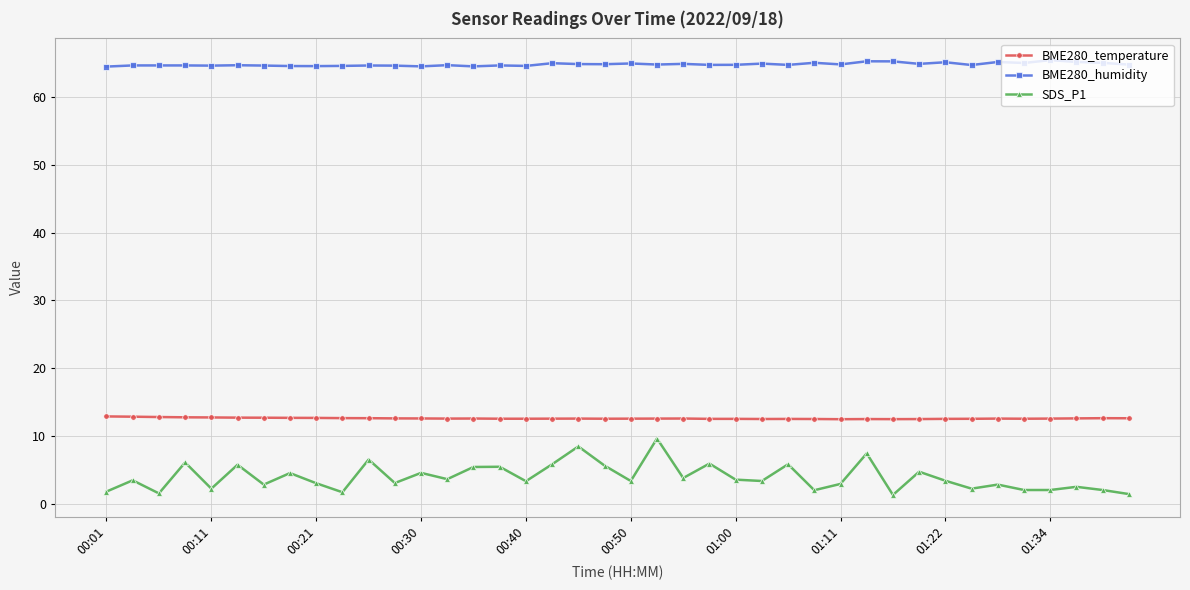

Rank the series by their maximum value, from lowest to highest.

SDS_P1, BME280_temperature, BME280_humidity